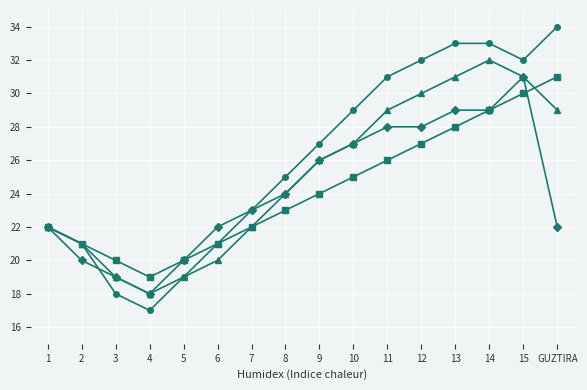

What is the total value across all series at 8?

96